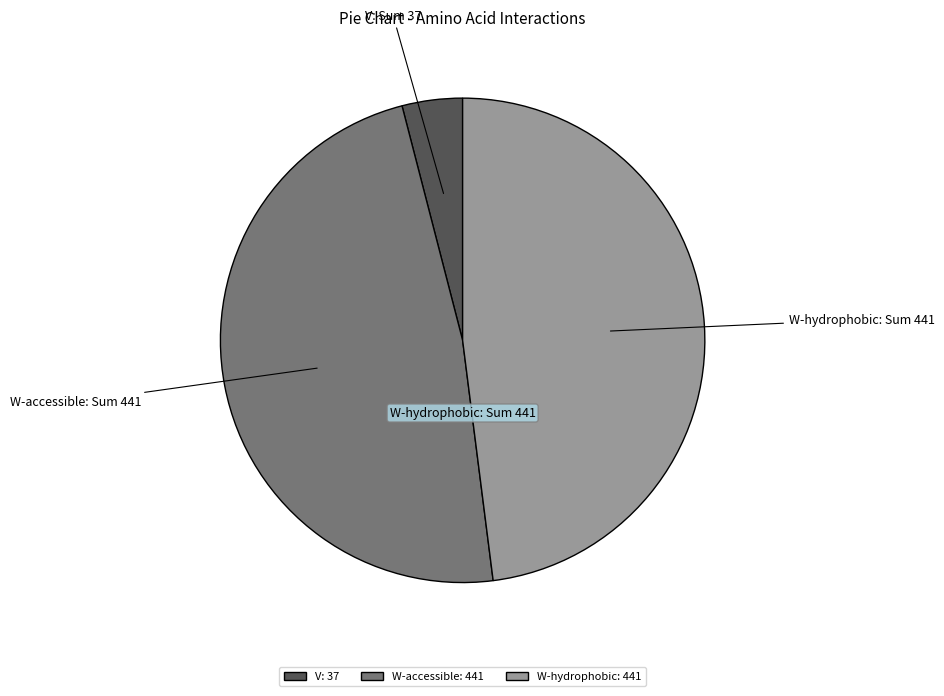

Does any single category account for the majority?

No